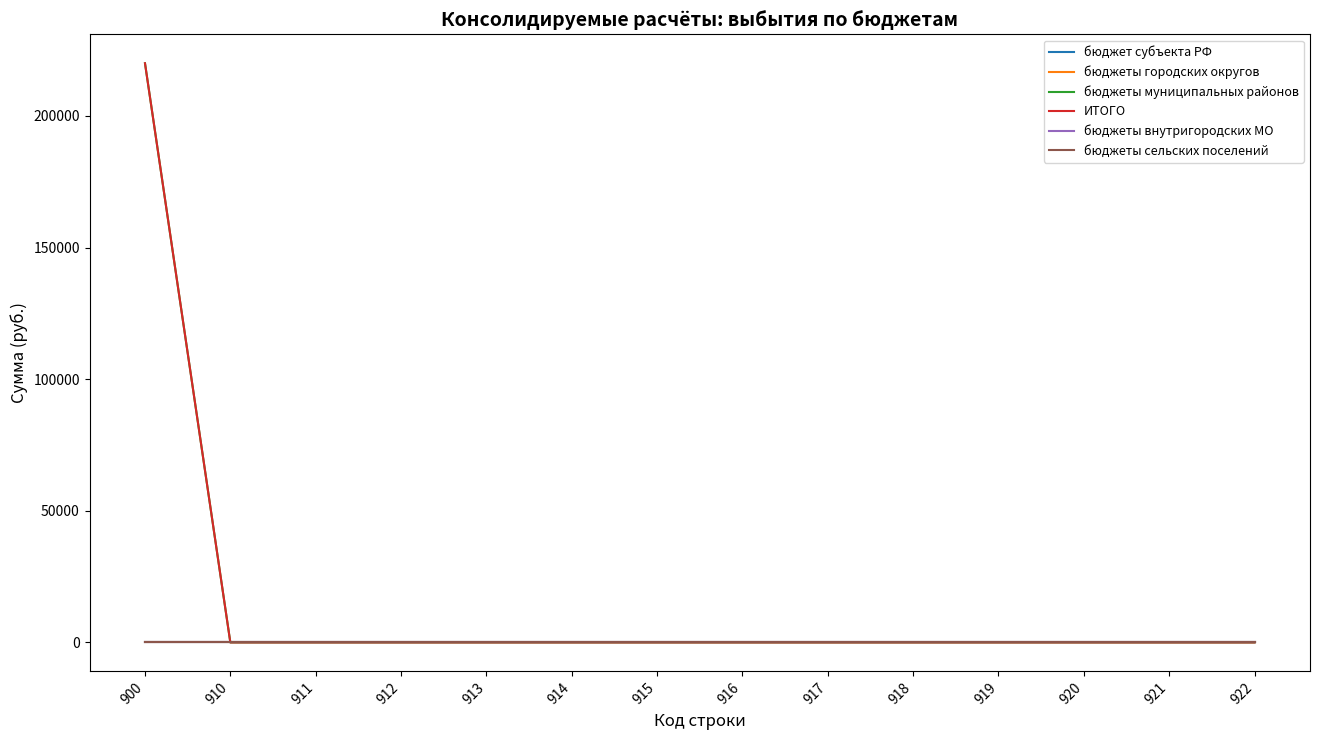

What is the average value of the бюджеты муниципальных районов series?

15714